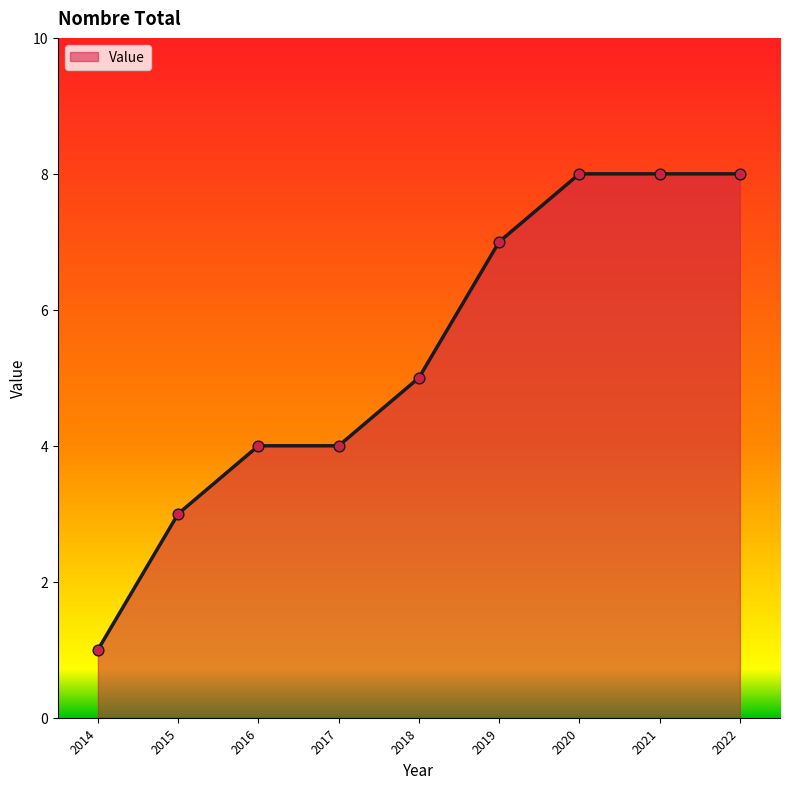

What is the change in value from 2016 to 2021?

+4